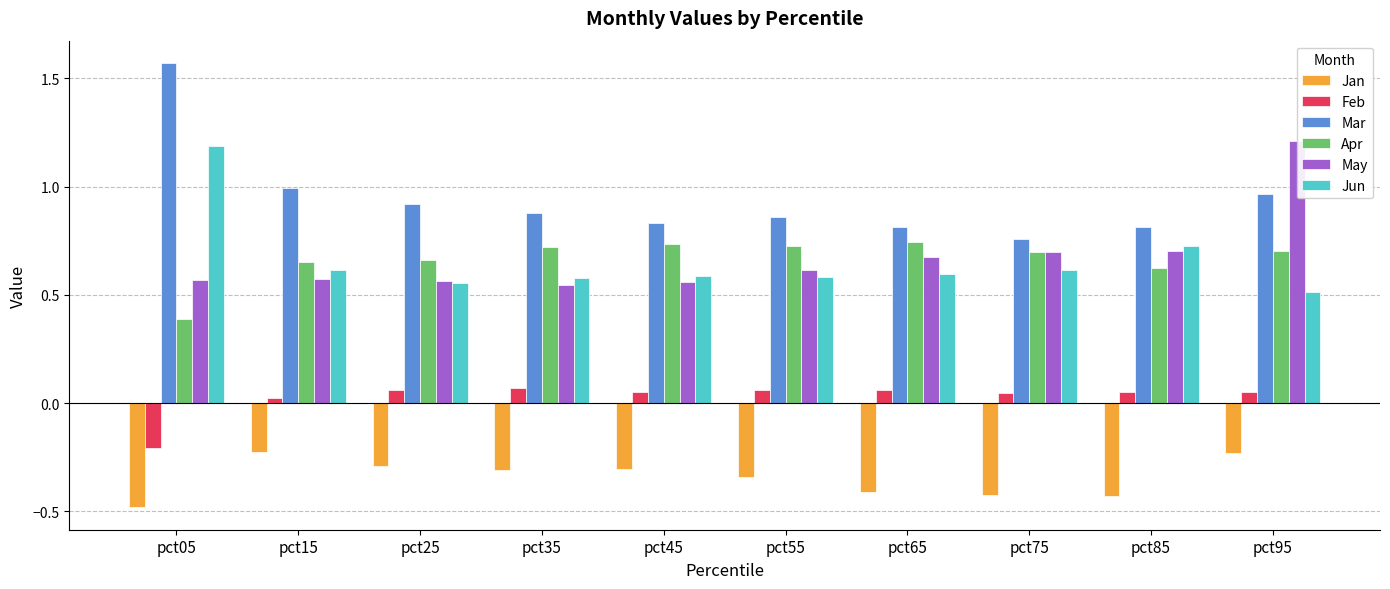

At pct05, list the series in order from largest to smallest.

Mar, Jun, May, Apr, Feb, Jan